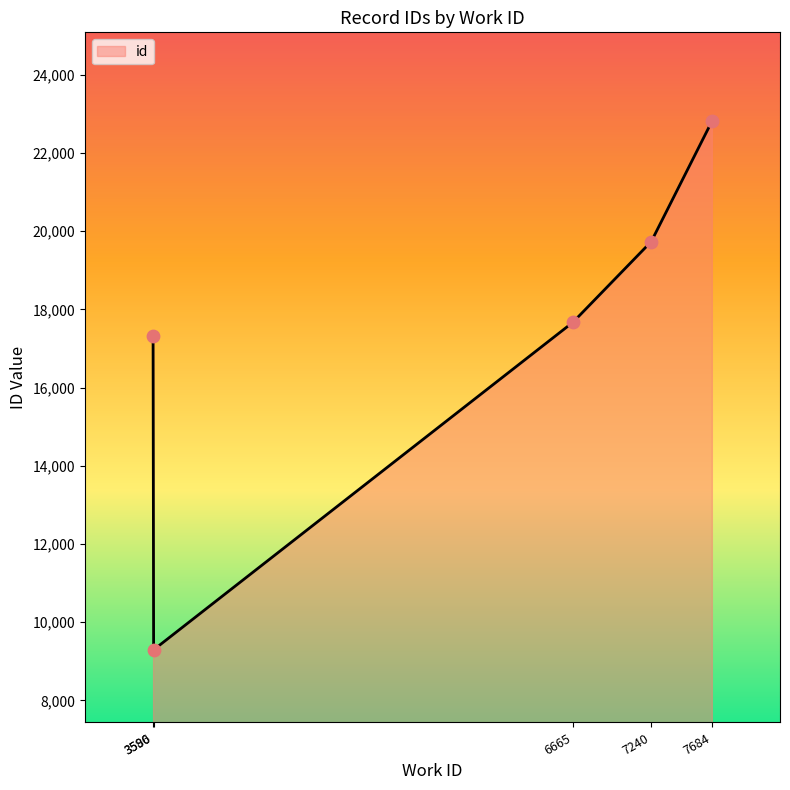

Which has a higher value, 7684 or 3586?

7684